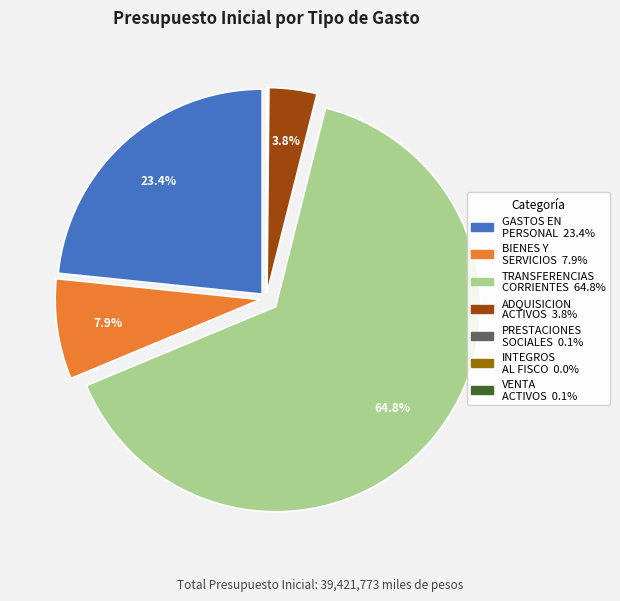

Is there any slice that represents more than half of the pie?

Yes